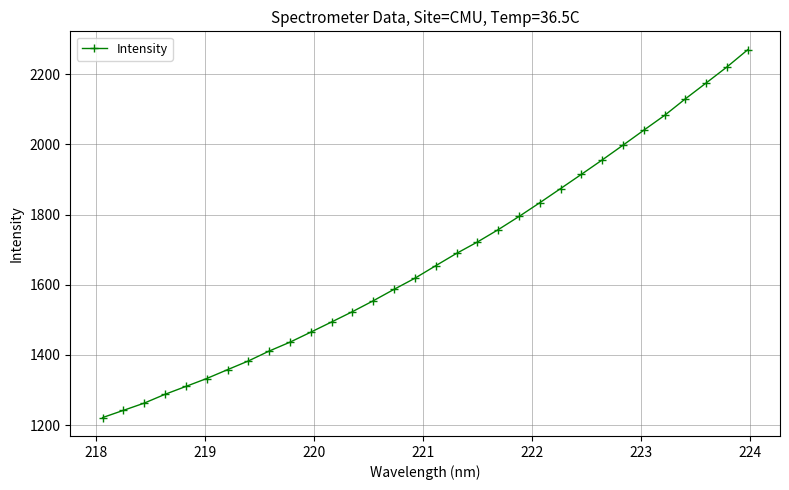

True or false: there are more than 0 points higher than both neighbors.

False